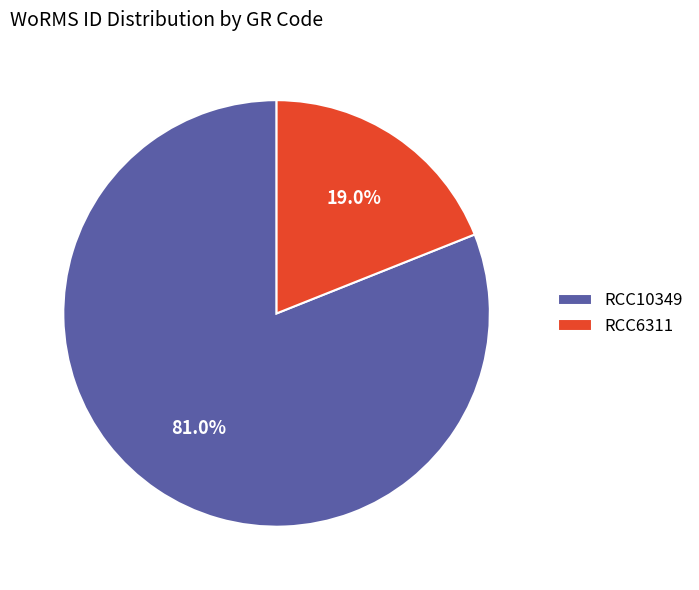

How much of the chart is everything except RCC6311?

81.0%